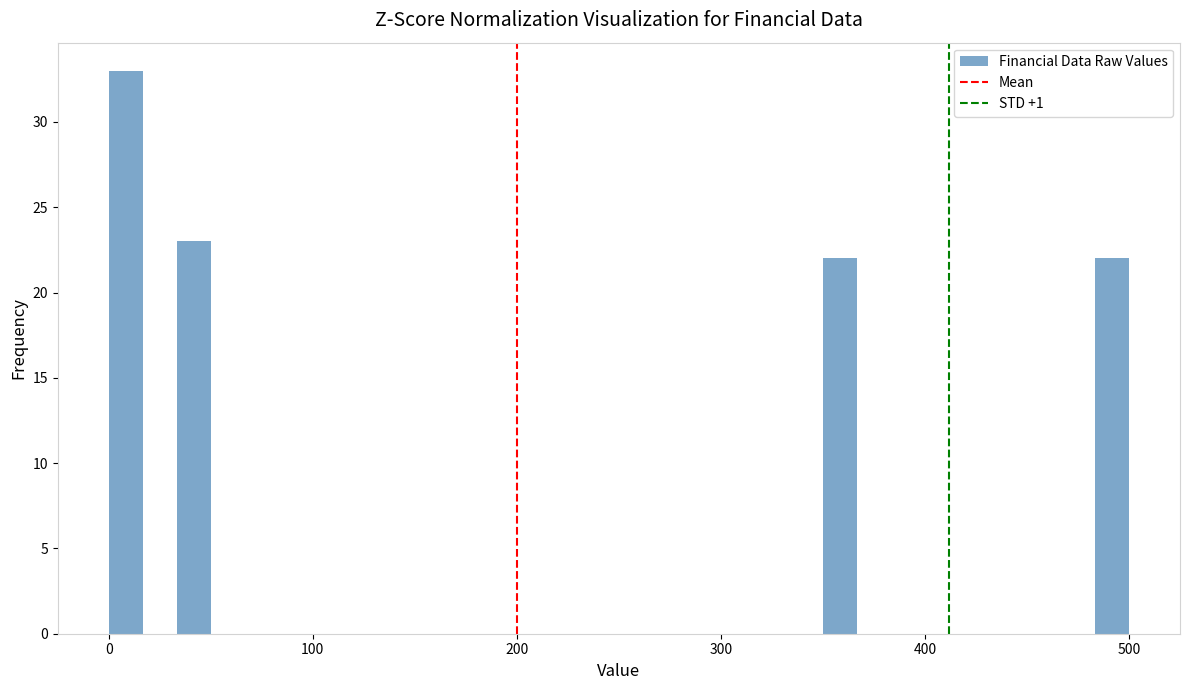

Read against the x-axis, roughly where is the centre of the tallest bar?

10